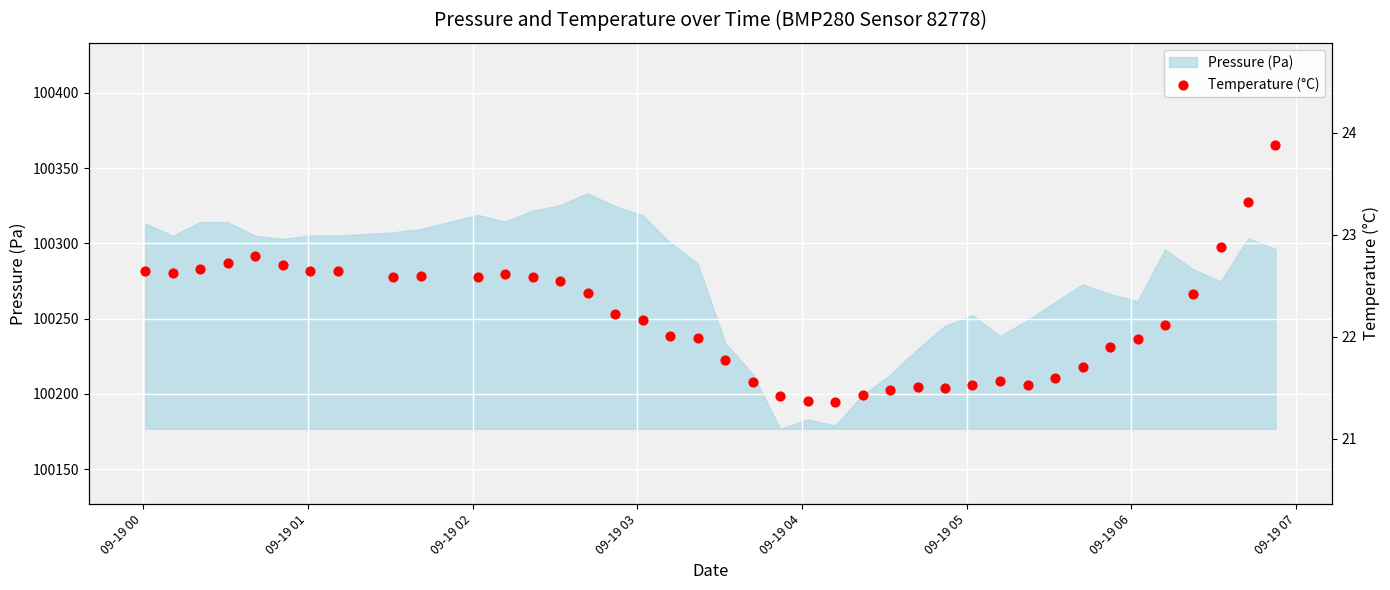

What is the minimum value for Pressure (Pa)?

100176.8